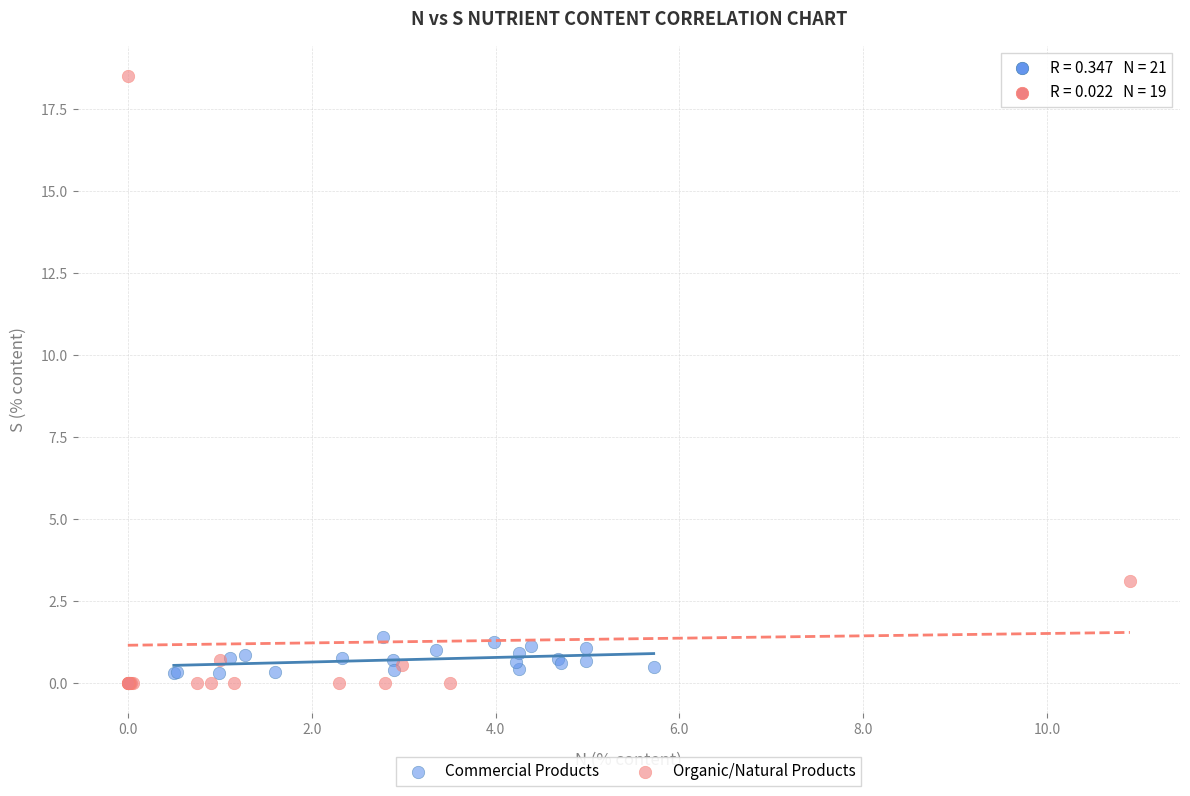

Which series has the largest Y range (max minus min)?

Organic/Natural Products